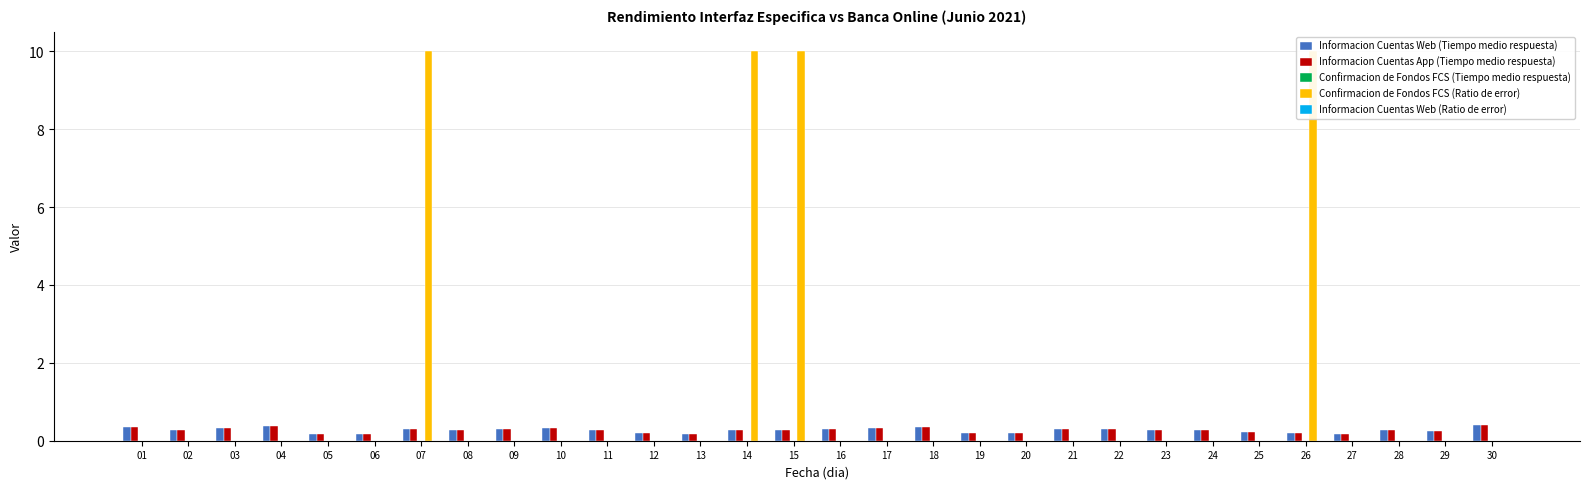

Which category has the lowest value in the Informacion Cuentas App (Tiempo medio respuesta) series?

06